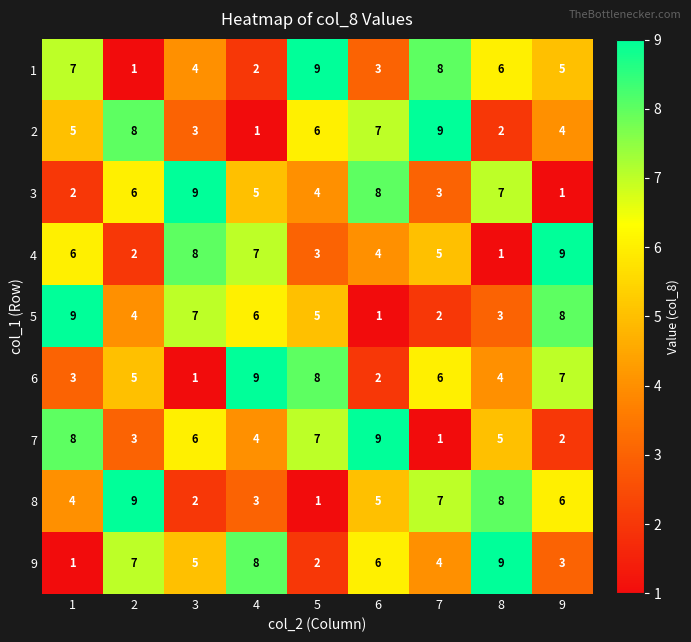

What is the average value of the 4 series?

5